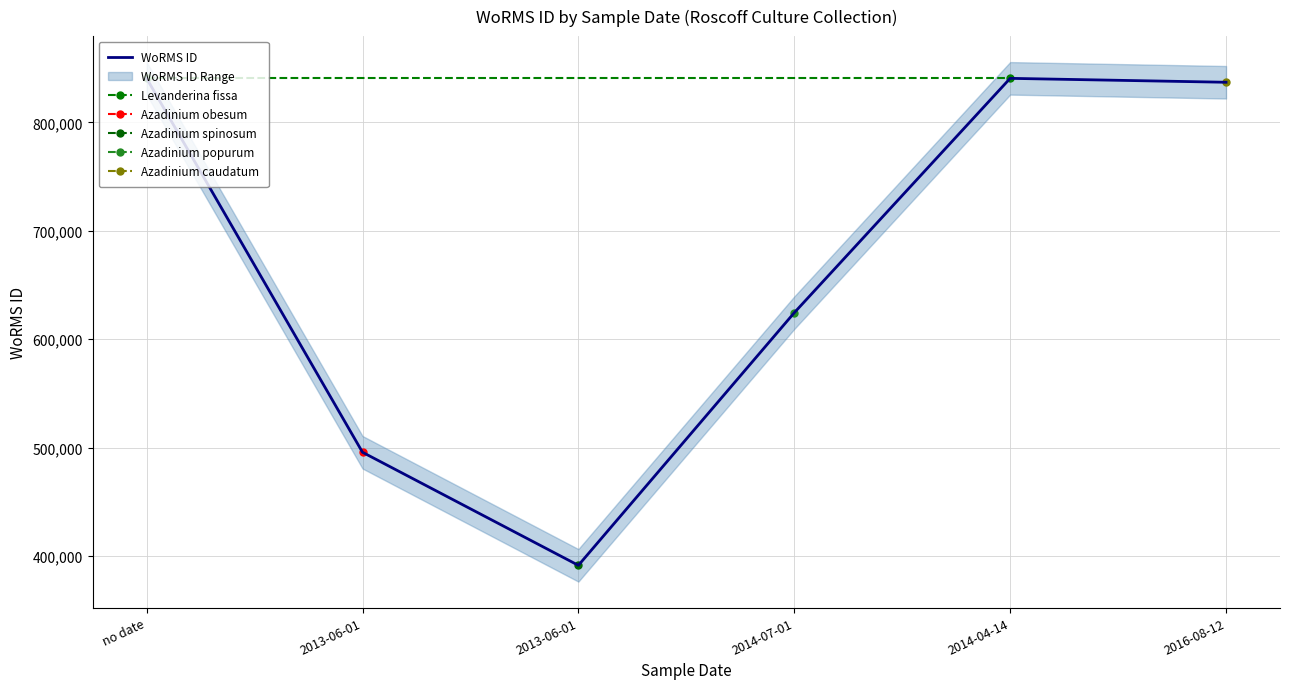

What is the greatest value displayed?

840689